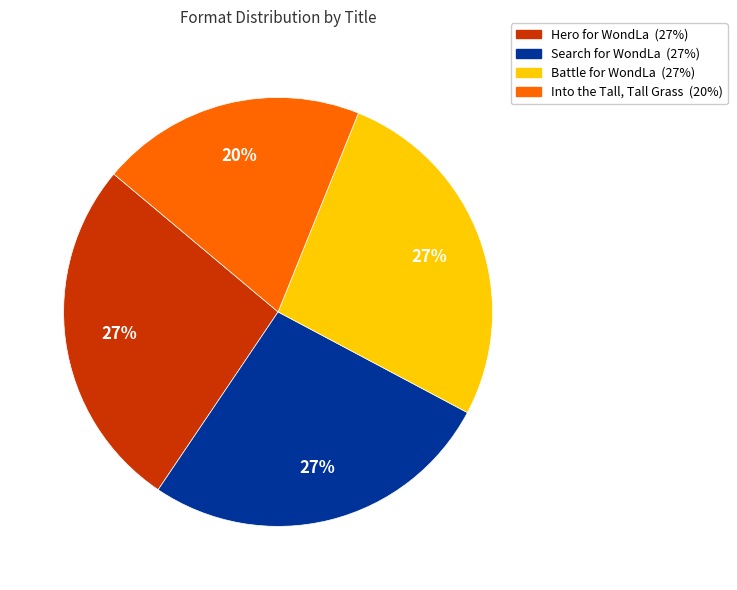

What percentage is the Hero for WondLa slice, to the nearest percent?

27%